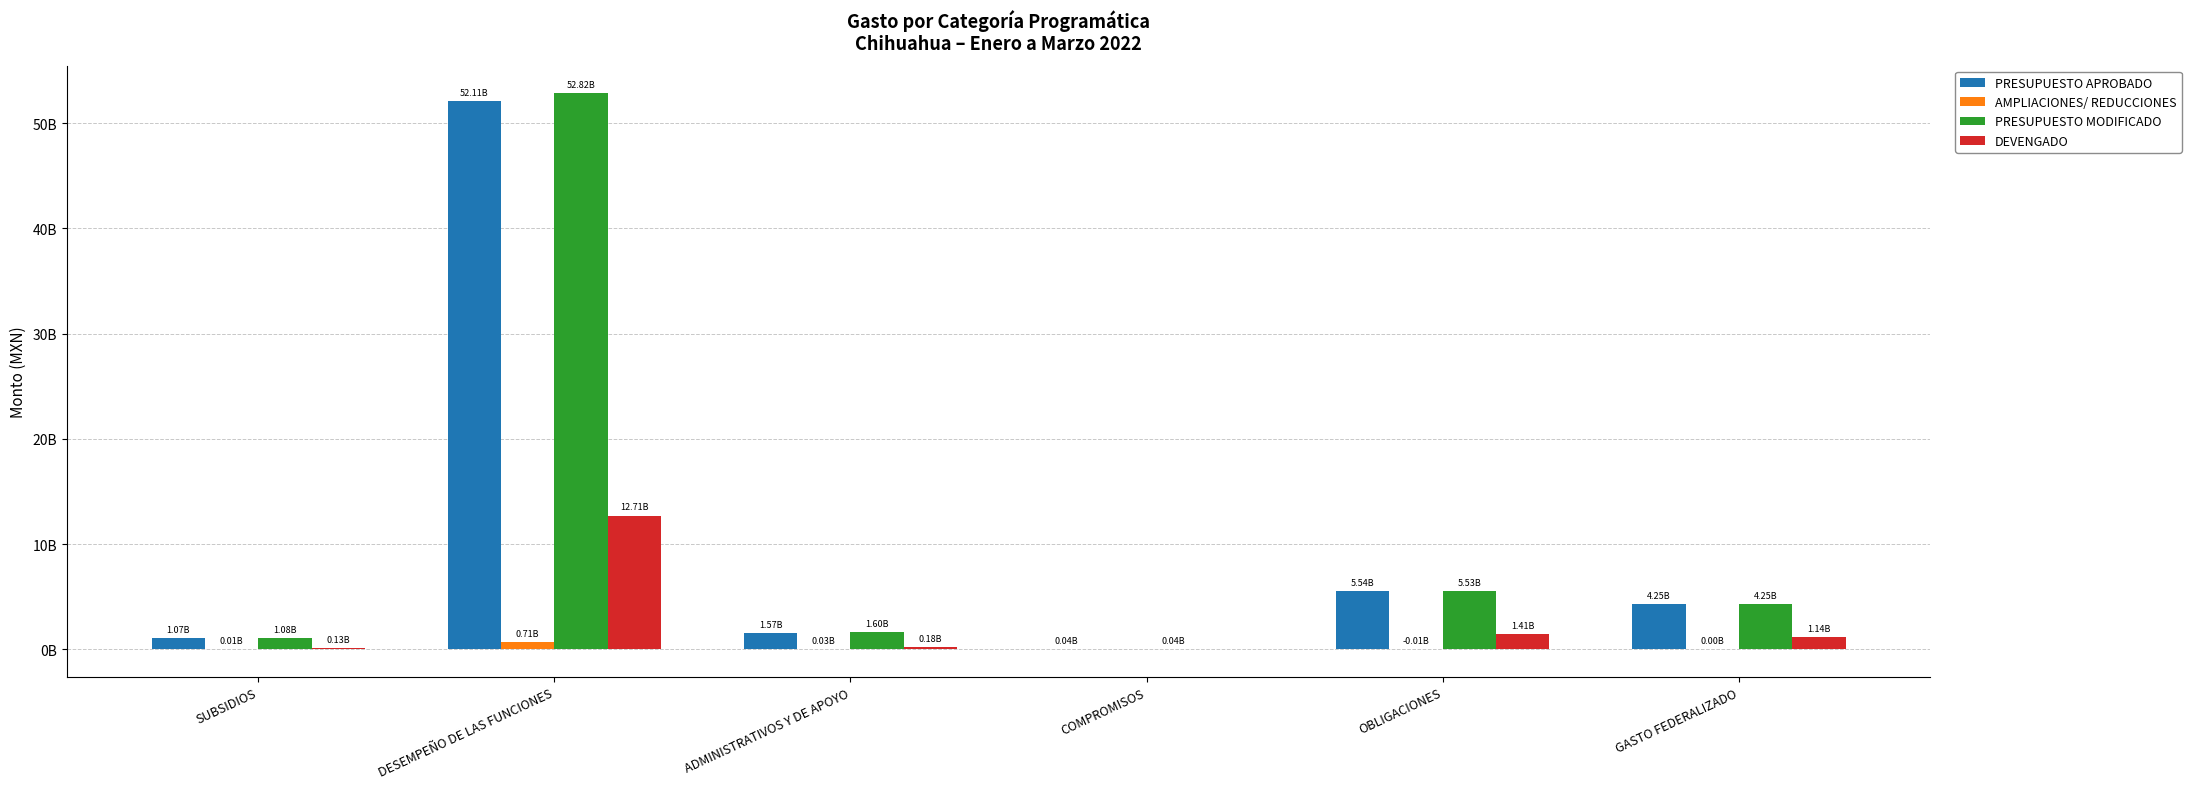

What are all the series names shown in the legend?

PRESUPUESTO APROBADO, AMPLIACIONES/ REDUCCIONES, PRESUPUESTO MODIFICADO, DEVENGADO